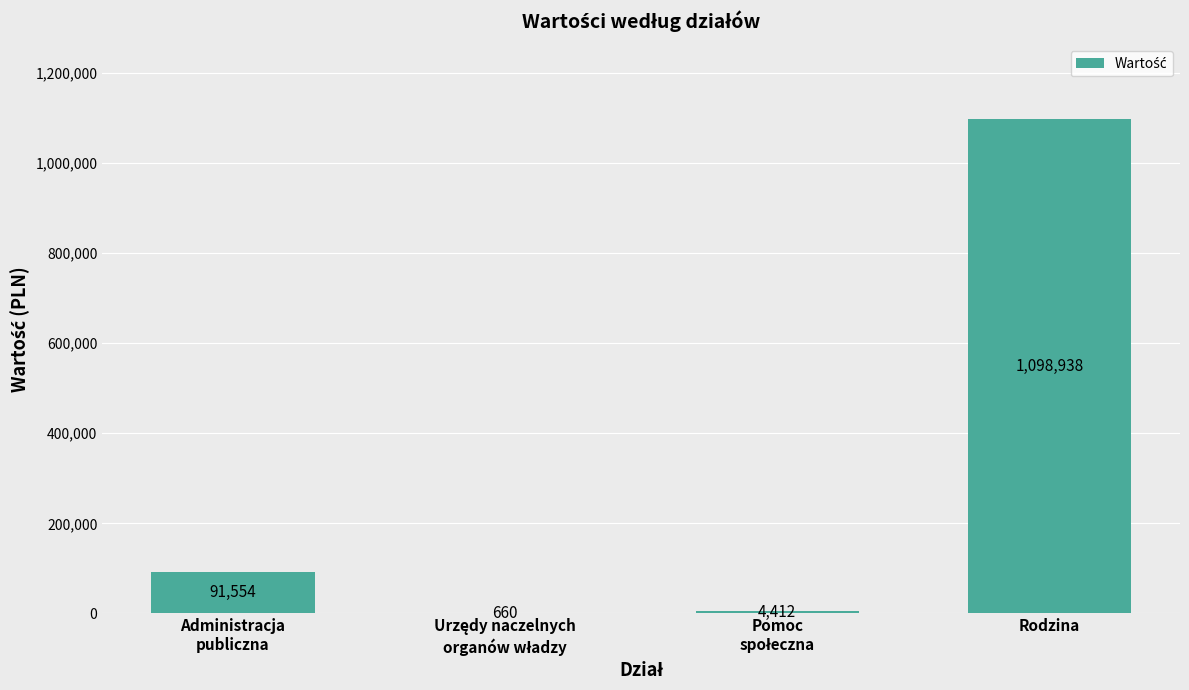

Is it true that the value at Rodzina is 1098938?

True